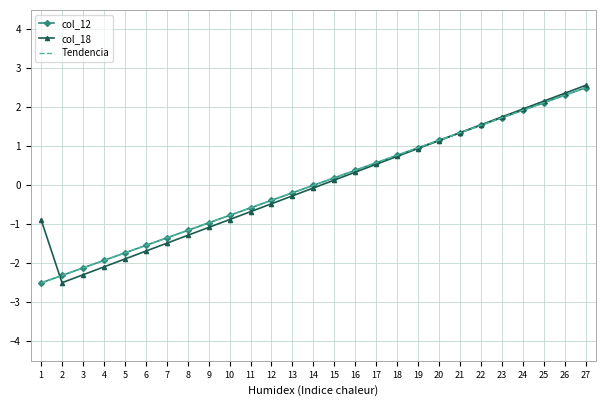

What is the spread (max minus min) of values at 12?

0.1